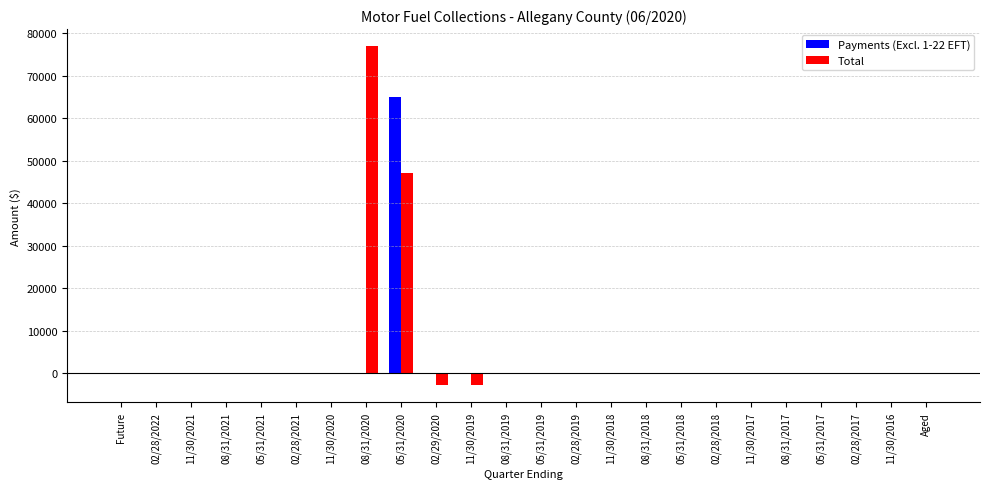

At which category is the sum across all series the highest?

05/31/2020